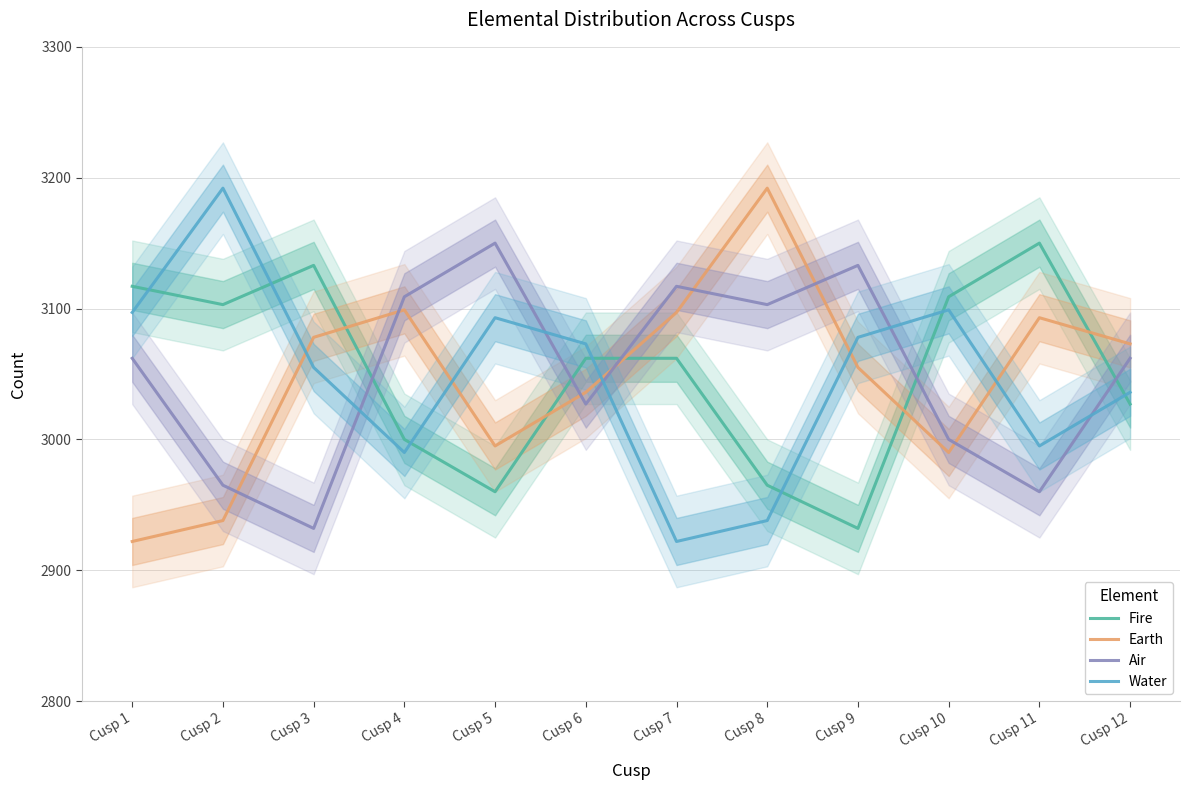

Reading left to right, list all the values displayed in this chart.

Fire: 3117	3103	3133	3000	2960	3062	3062	2965	2932	3109	3150	3027
Earth: 2922	2938	3078	3099	2995	3036	3097	3192	3055	2990	3093	3073
Air: 3062	2965	2932	3109	3150	3027	3117	3103	3133	3000	2960	3062
Water: 3097	3192	3055	2990	3093	3073	2922	2938	3078	3099	2995	3036